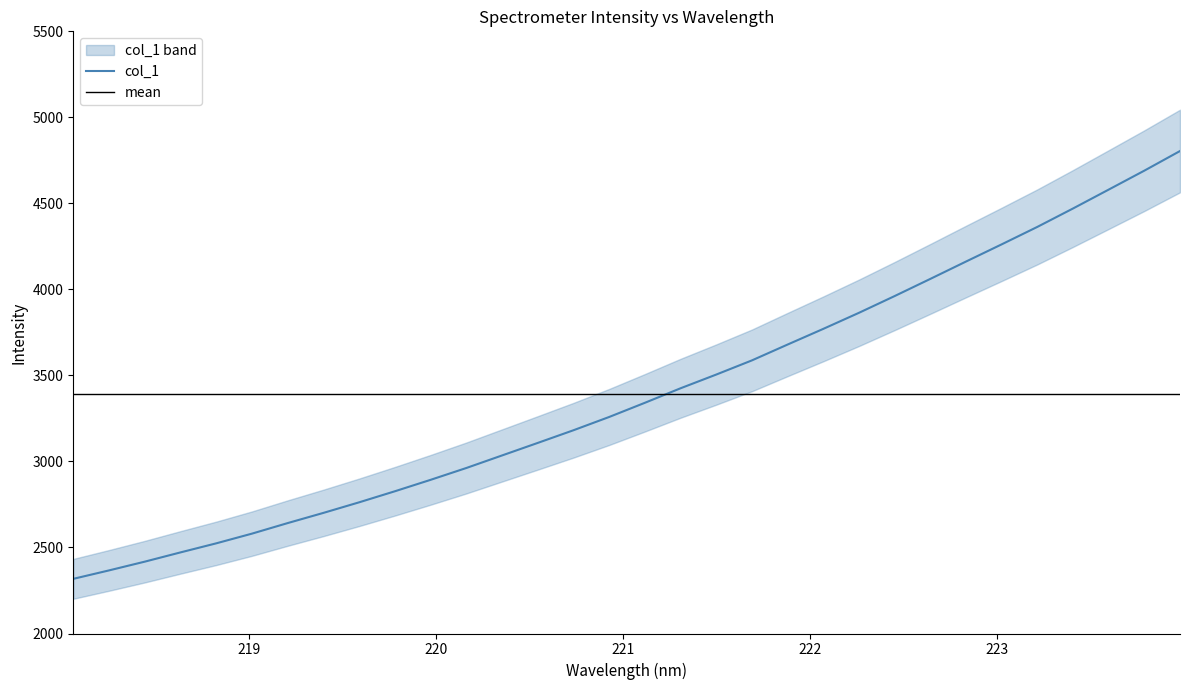

What is the average value?

3393.0